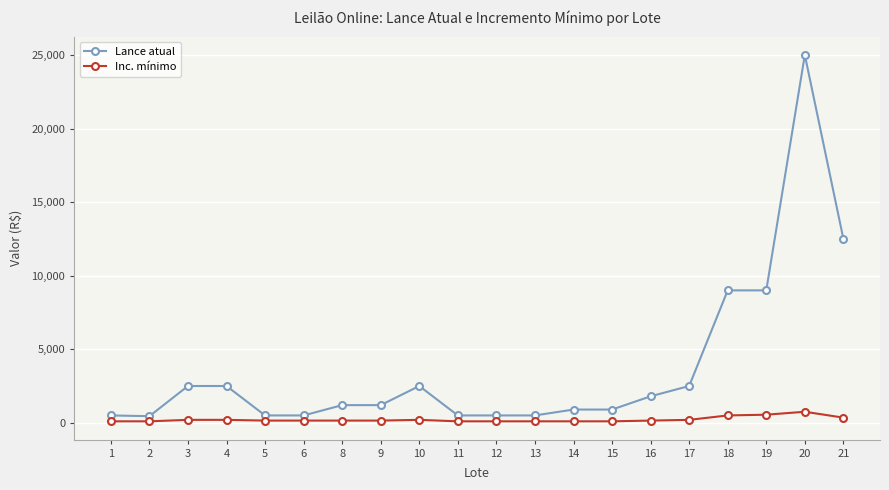

At which label does Lance atual first exceed 1200?

3